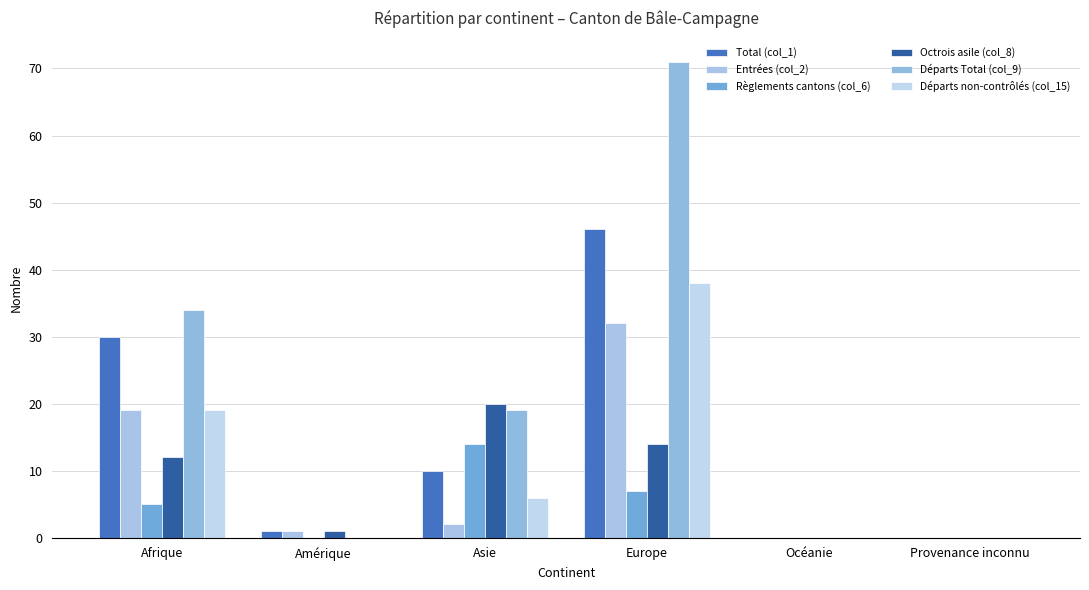

Which series has the largest total across all categories?

Départs Total (col_9)